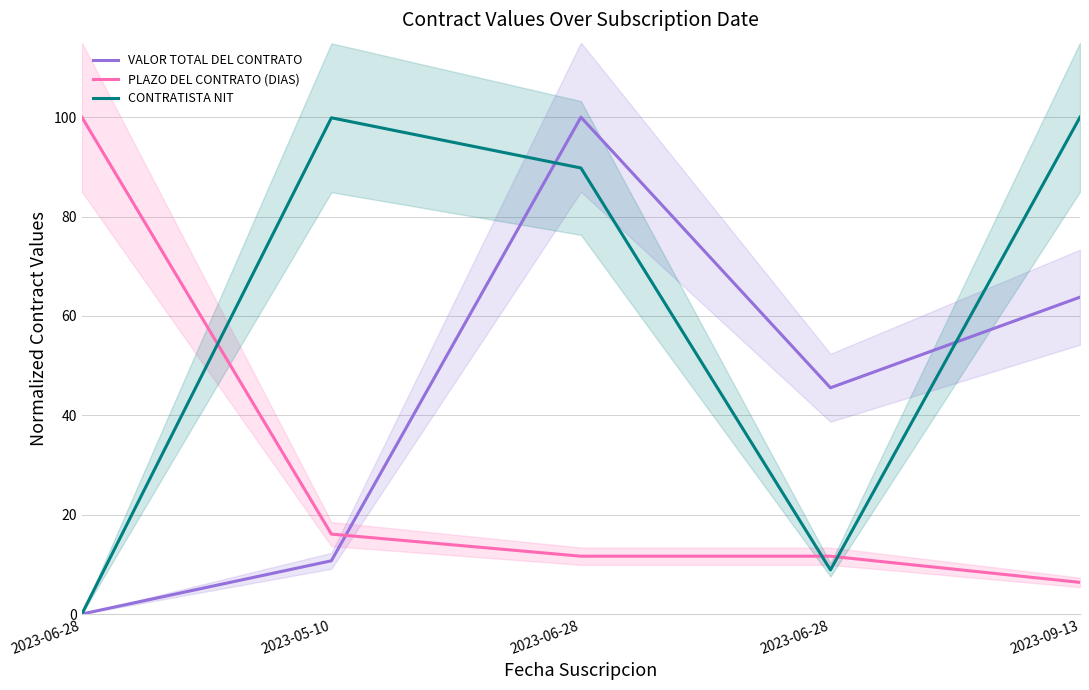

What are all the series names shown in the legend?

VALOR TOTAL DEL CONTRATO, PLAZO DEL CONTRATO (DIAS), CONTRATISTA NIT